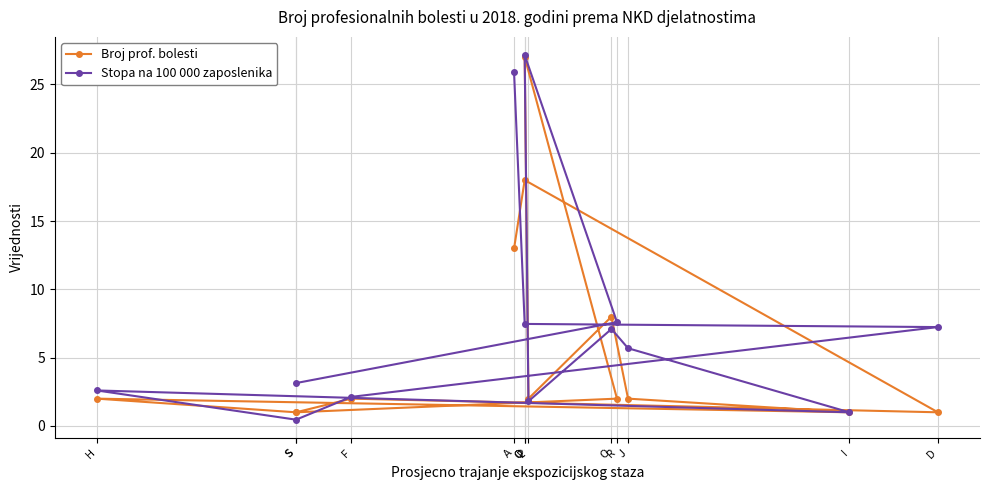

Rank the series by their maximum value, from highest to lowest.

Stopa na 100 000 zaposlenika, Broj prof. bolesti